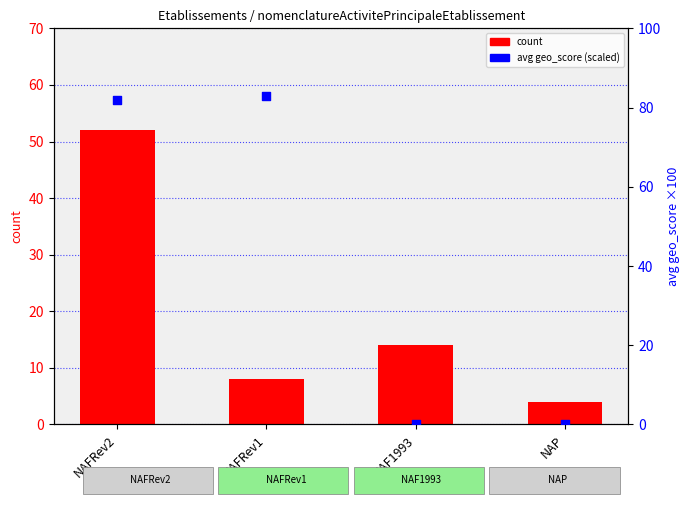

Which series has the largest total across all categories?

avg geo_score (scaled)